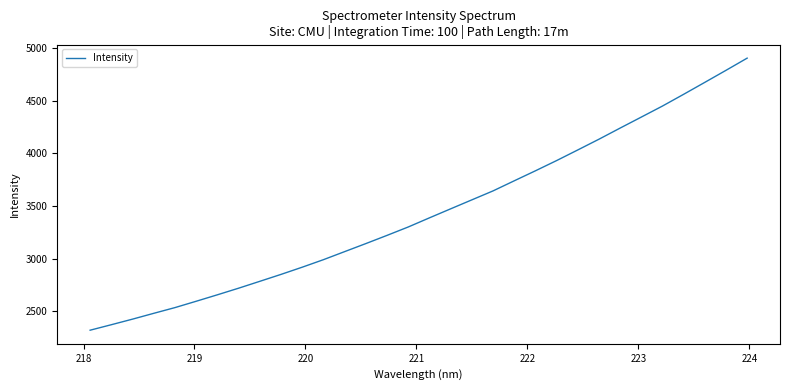

What is the difference between the maximum and minimum values?

2587.3